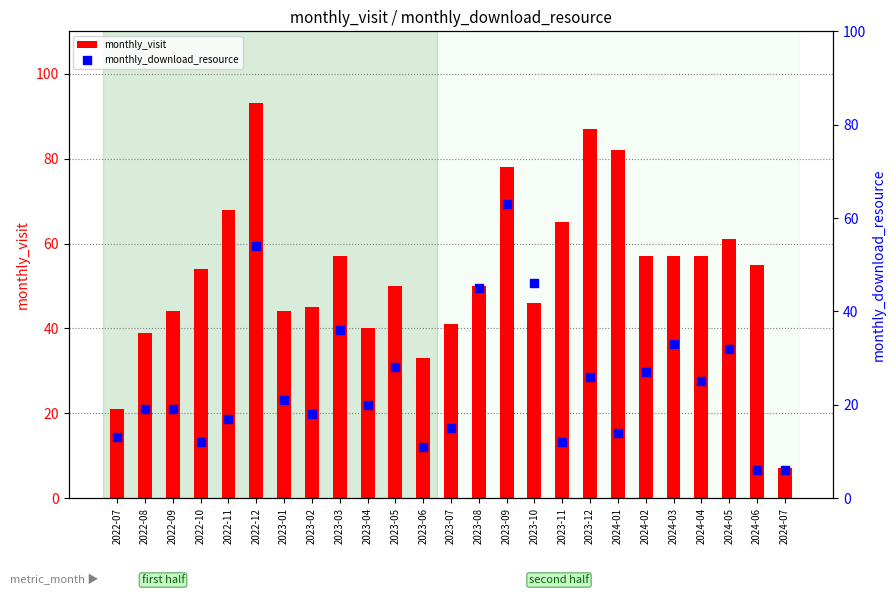

Is the value of monthly_download_resource at 2024-02 greater than the value of monthly_visit at 2023-02?

No